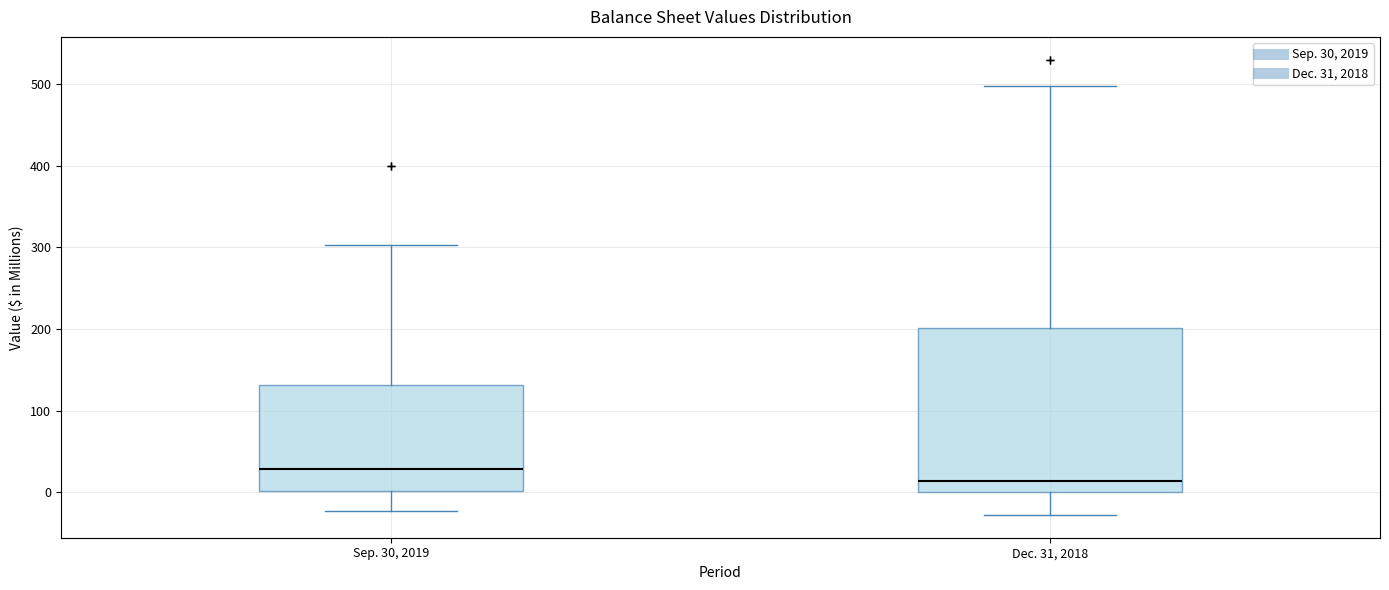

Reading left to right, transcribe this box plot: for each box, give where its median line is, the range the box spans, and where its two whiskers end, as read against the y-axis. The values are not printed on the chart, so give them approximately, as read against the axis.

Sep. 30, 2019: median 30, box 0 to 130, whiskers -20 to 300
Dec. 31, 2018: median 10, box 0 to 200, whiskers -30 to 500